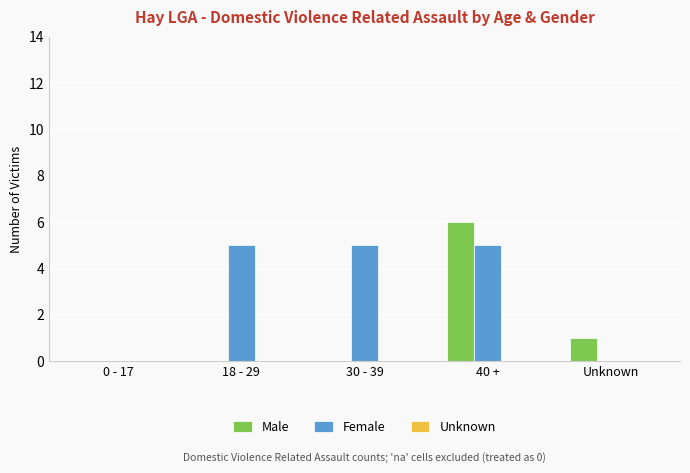

Which series has the largest total across all categories?

Female